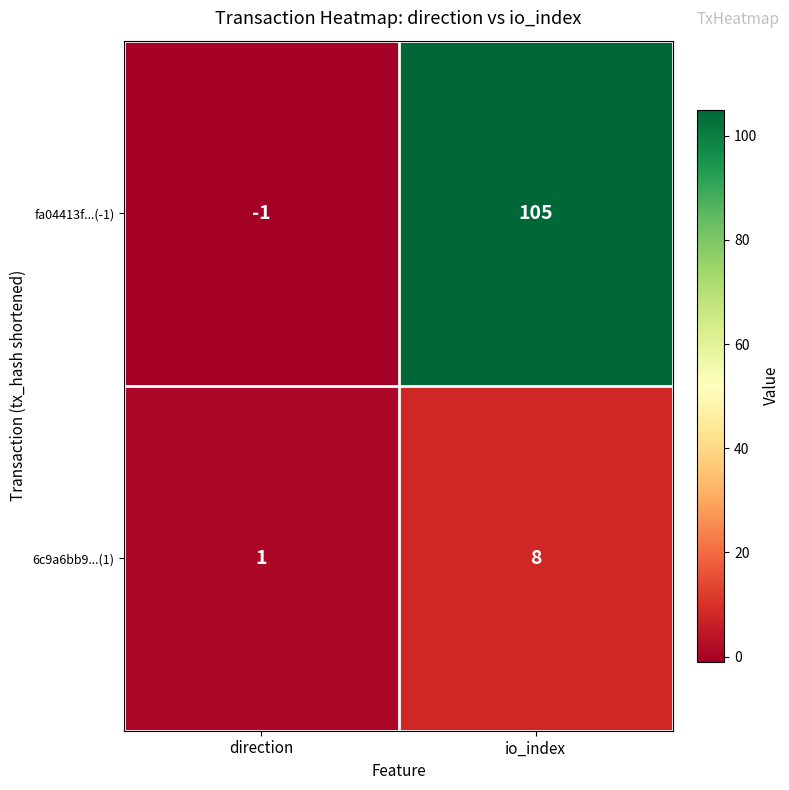

What is the greatest value displayed?

105